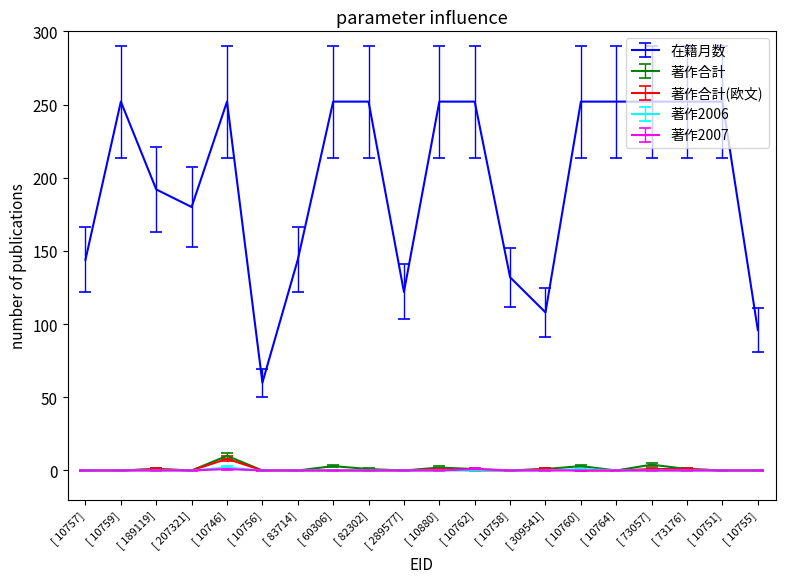

Which category has the highest value in the 著作合計(欧文) series?

[ 10746]